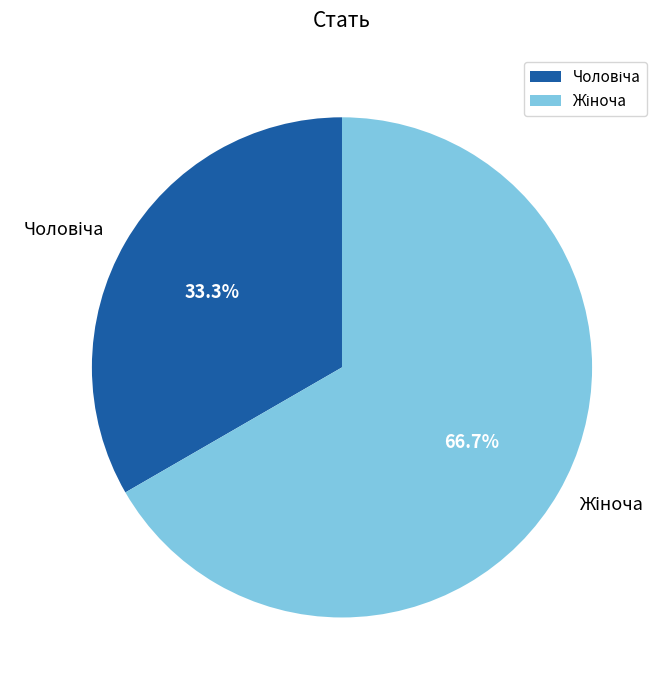

Is there any slice that represents more than half of the pie?

Yes